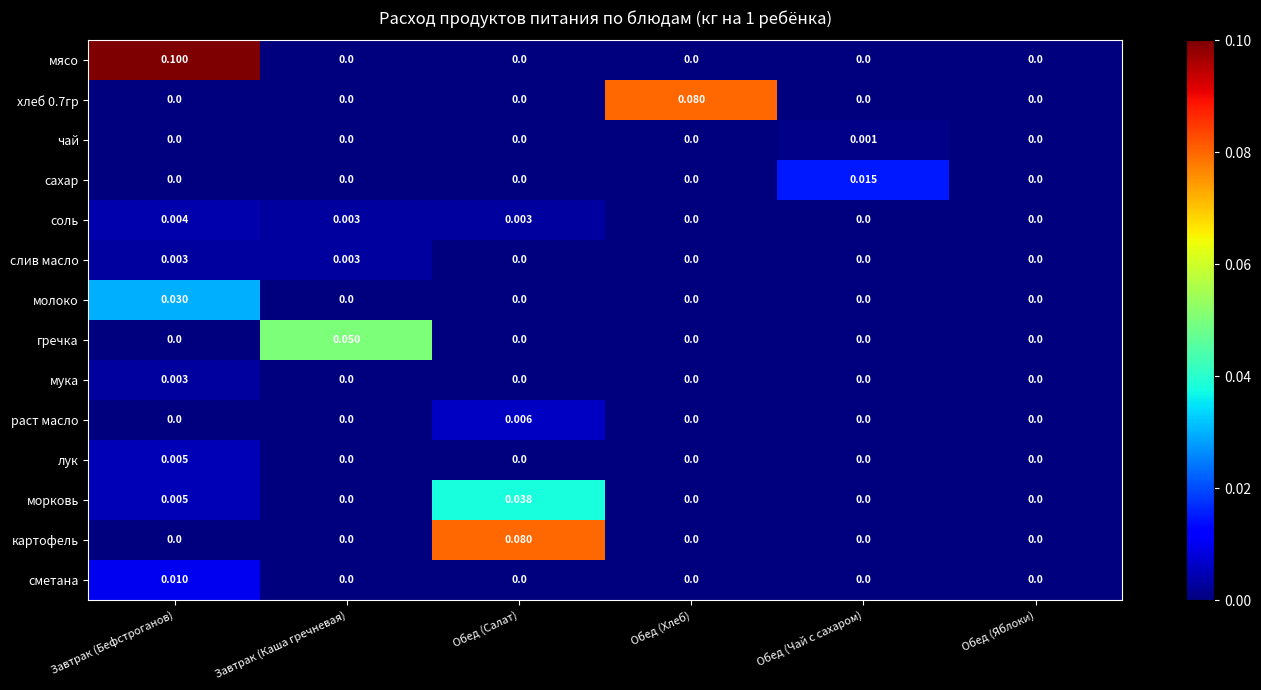

Which series has the largest total across all categories?

мясо